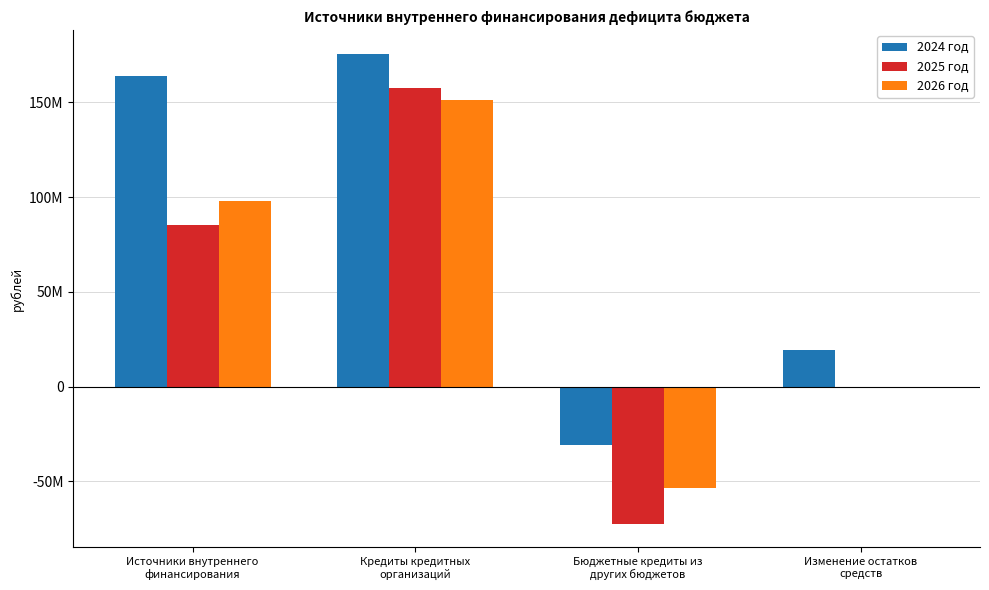

Rank the series by their maximum value, from lowest to highest.

2026 год, 2025 год, 2024 год